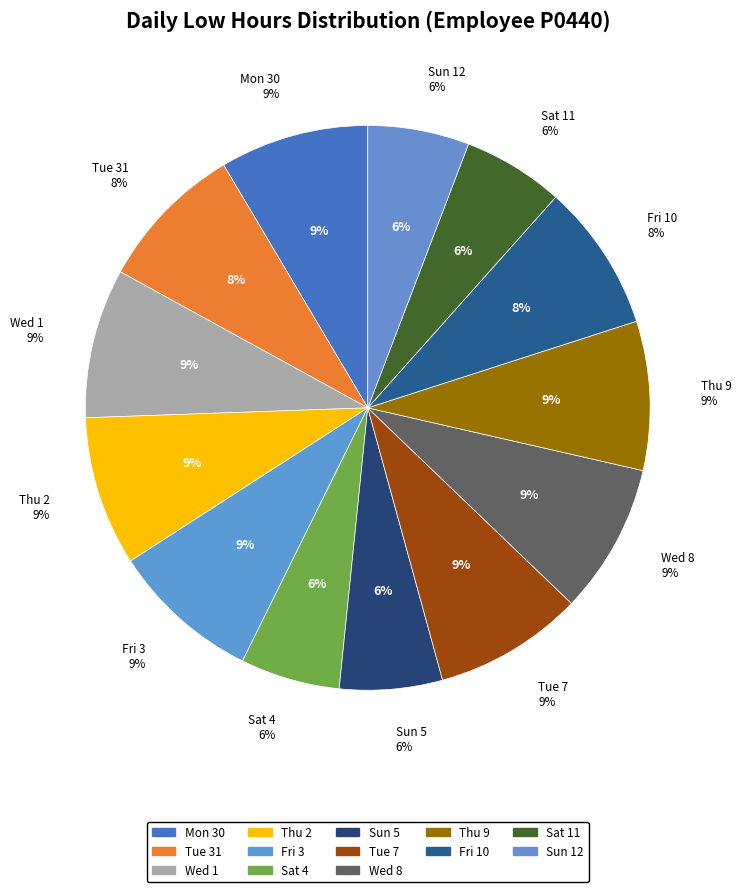

Which has a higher value, Fri 10 or Tue 31?

Tue 31